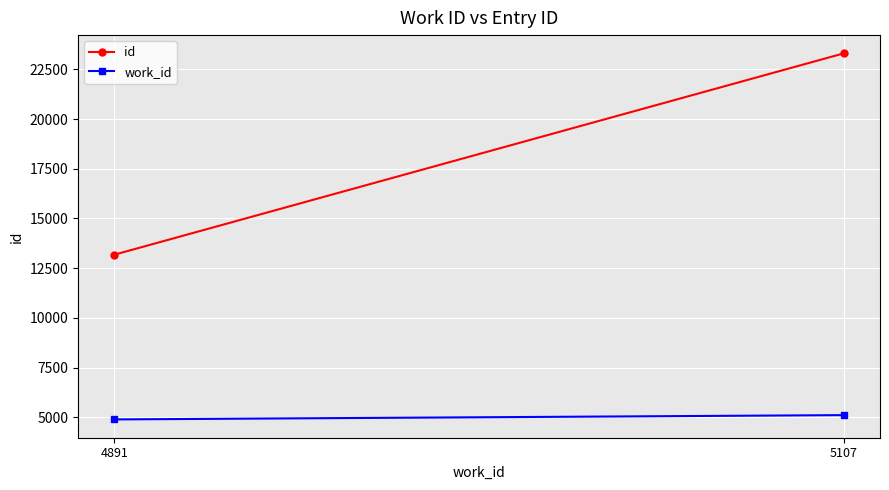

Is the value of id at 5107 greater than the value of work_id at 4891?

Yes